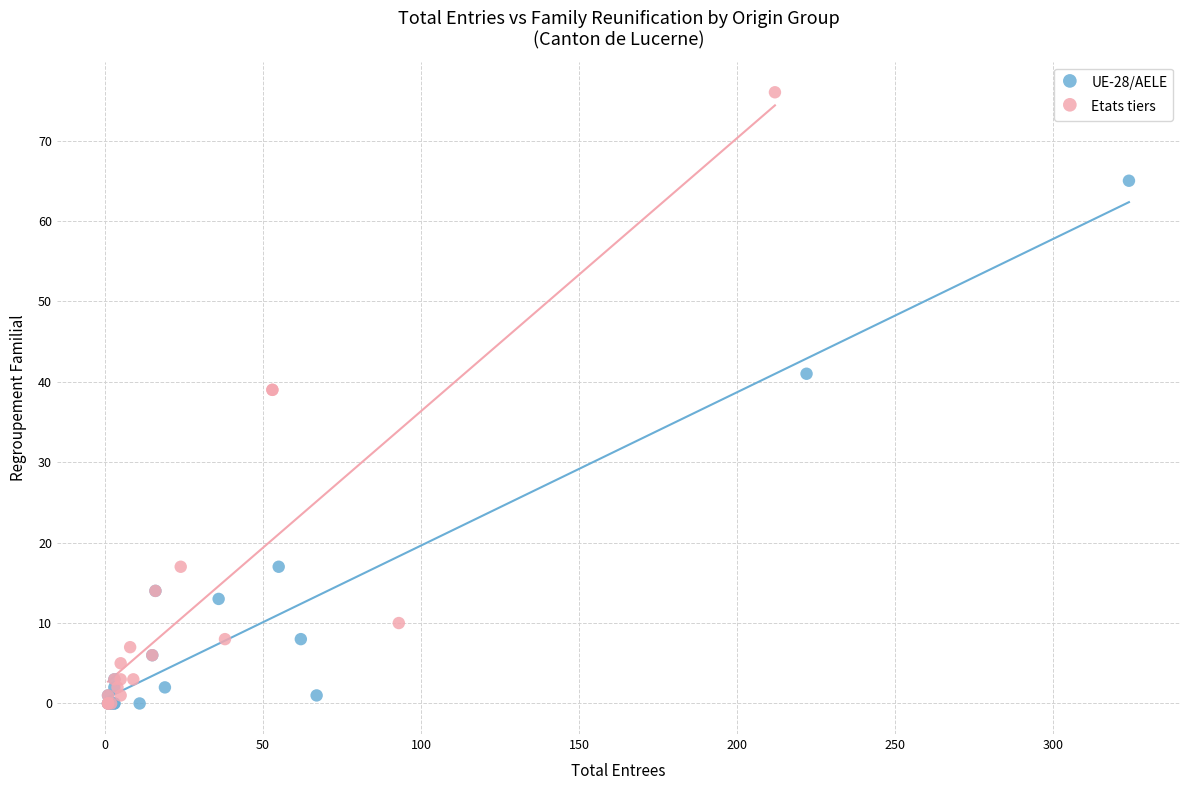

Which series contains the highest Y value?

Etats tiers